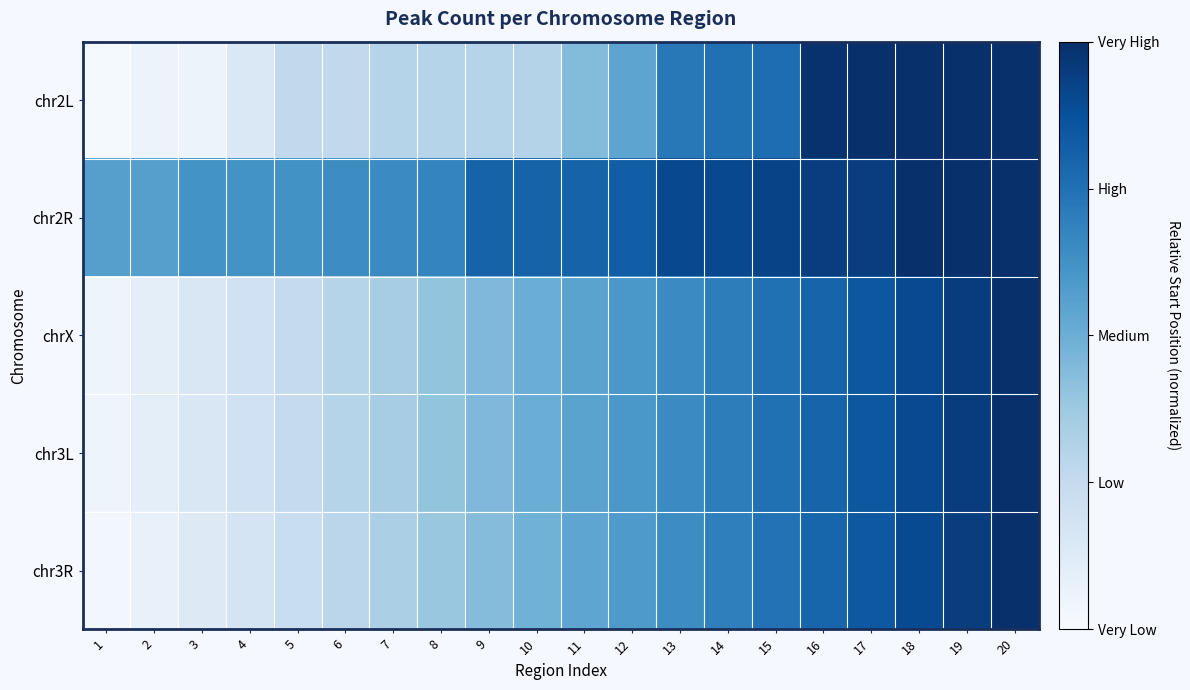

Reading left to right, what are all the values shown in this chart?

chr2L: 1=0.0	2=0.1	3=0.1	4=0.1	5=0.3	6=0.3	7=0.3	8=0.3	9=0.3	10=0.3	11=0.4	12=0.5	13=0.7	14=0.8	15=0.8	16=1.0	17=1.0	18=1.0	19=1.0	20=1.0
chr2R: 1=0.6	2=0.6	3=0.6	4=0.6	5=0.6	6=0.6	7=0.7	8=0.7	9=0.8	10=0.8	11=0.8	12=0.8	13=0.9	14=0.9	15=0.9	16=0.9	17=0.9	18=1.0	19=1.0	20=1.0
chrX: 1=0.1	2=0.1	3=0.1	4=0.2	5=0.2	6=0.3	7=0.3	8=0.4	9=0.5	10=0.5	11=0.6	12=0.6	13=0.7	14=0.7	15=0.8	16=0.8	17=0.8	18=0.9	19=0.9	20=1.0
chr3L: 1=0.1	2=0.1	3=0.1	4=0.2	5=0.2	6=0.3	7=0.3	8=0.4	9=0.5	10=0.5	11=0.6	12=0.6	13=0.7	14=0.7	15=0.8	16=0.8	17=0.8	18=0.9	19=0.9	20=1.0
chr3R: 1=0.0	2=0.1	3=0.1	4=0.2	5=0.2	6=0.3	7=0.3	8=0.4	9=0.4	10=0.5	11=0.5	12=0.6	13=0.6	14=0.7	15=0.7	16=0.8	17=0.8	18=0.9	19=0.9	20=1.0